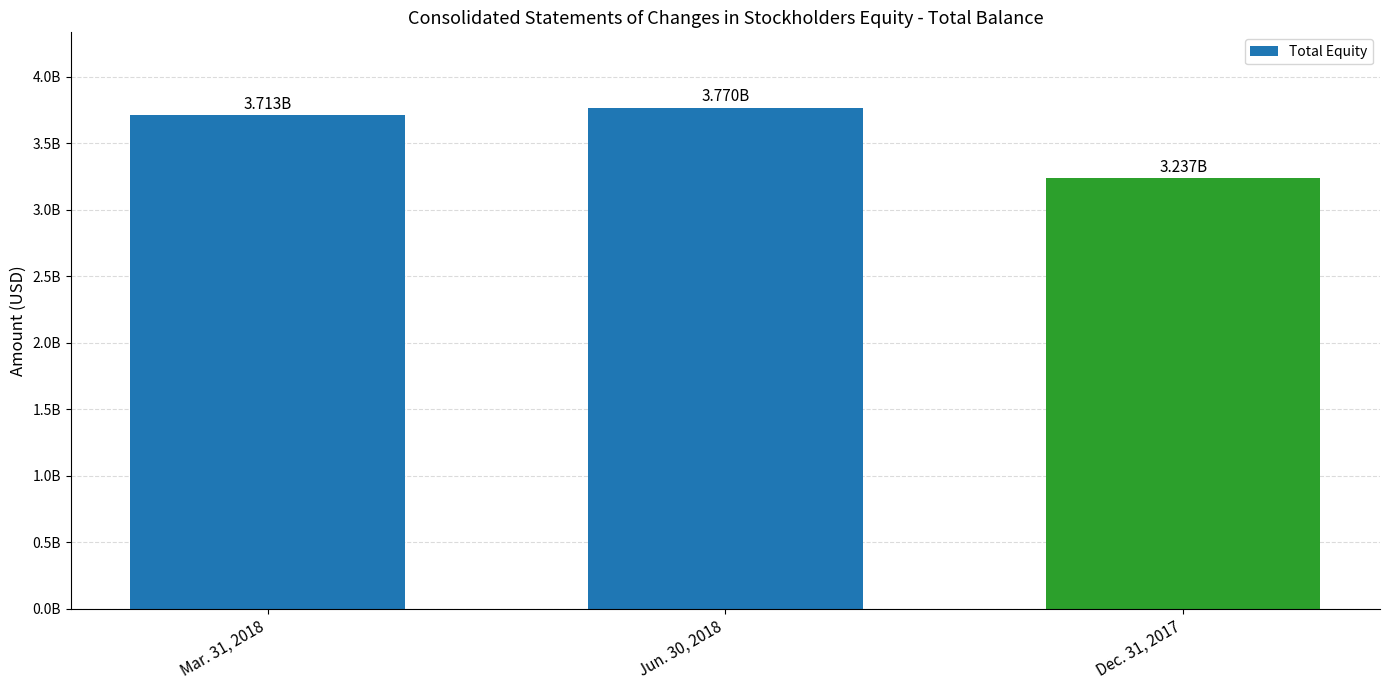

Which category has the lowest value across all series?

Dec. 31, 2017